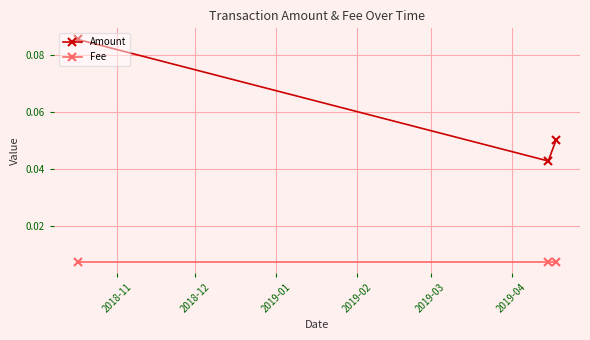

At how many categories does at least one series exceed 0?

3